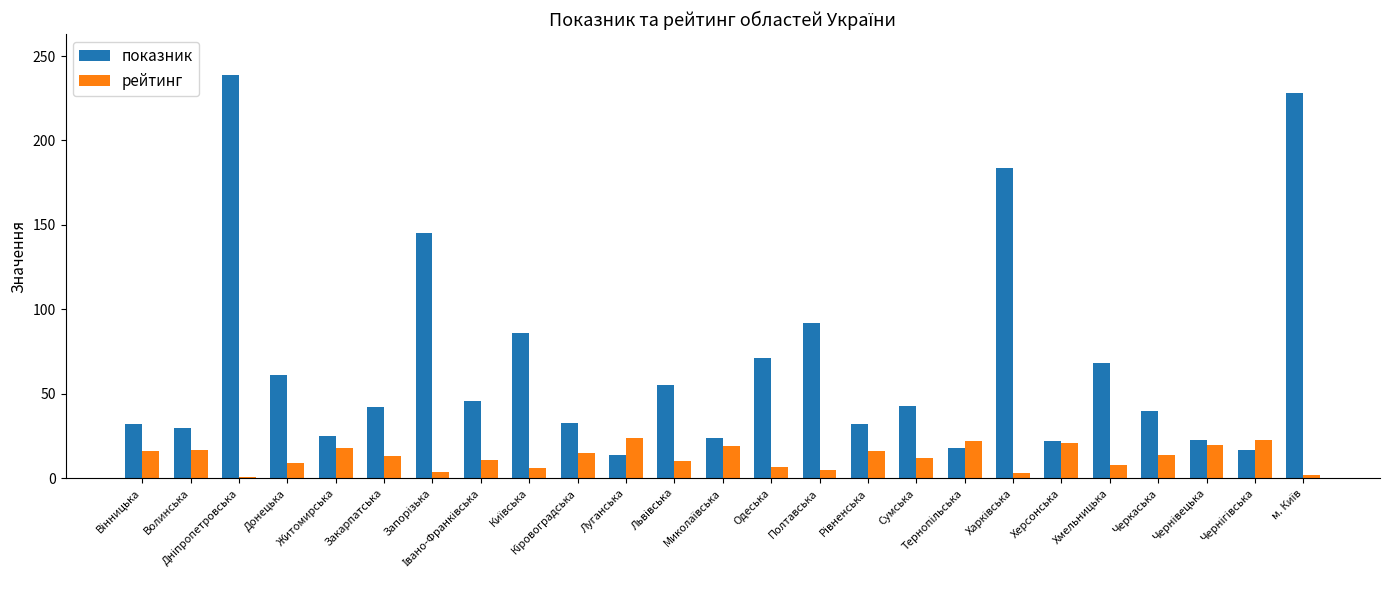

What is the greatest value displayed?

239